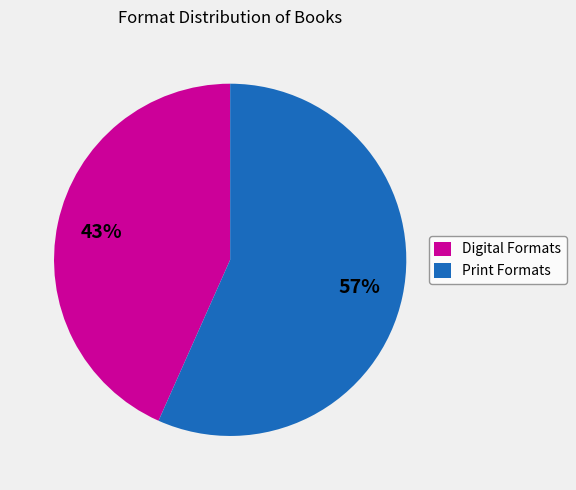

Do Digital Formats and Print Formats together represent more than half of the pie?

Yes